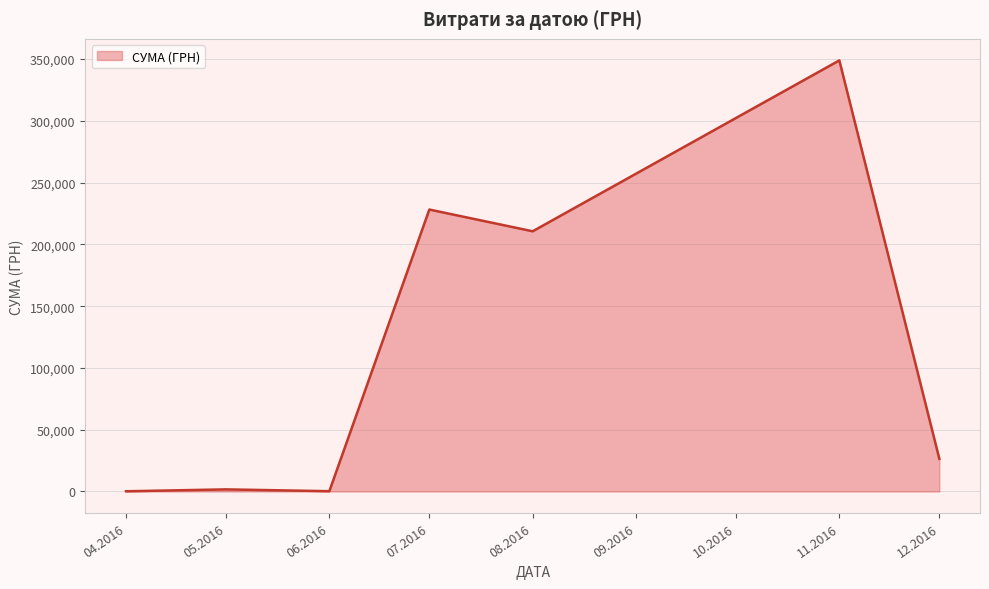

Is it true that the value at 11.2016 is 348965.9?

True